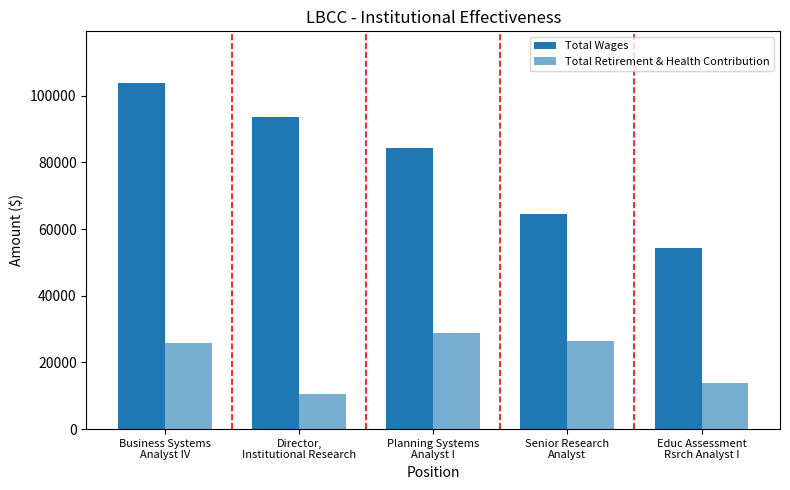

How many categories are shown in the chart?

5